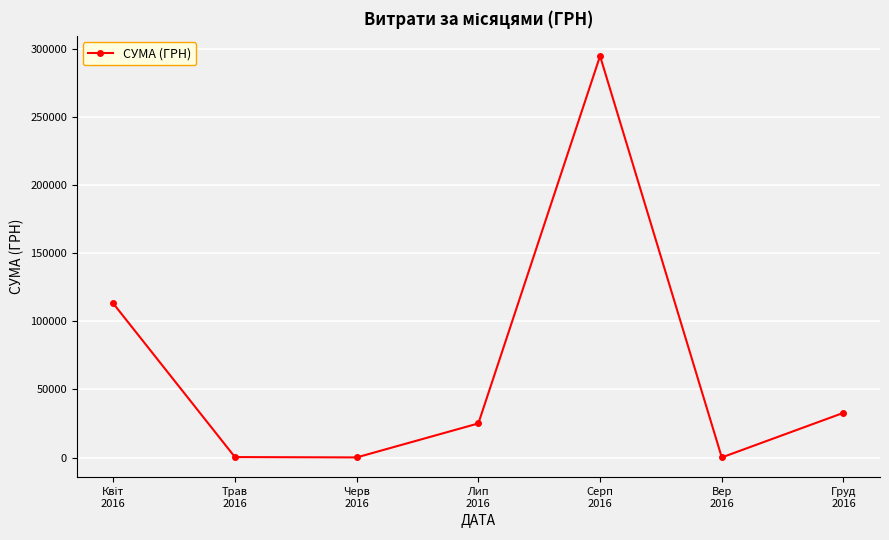

What is the sum of all values?

465871.2